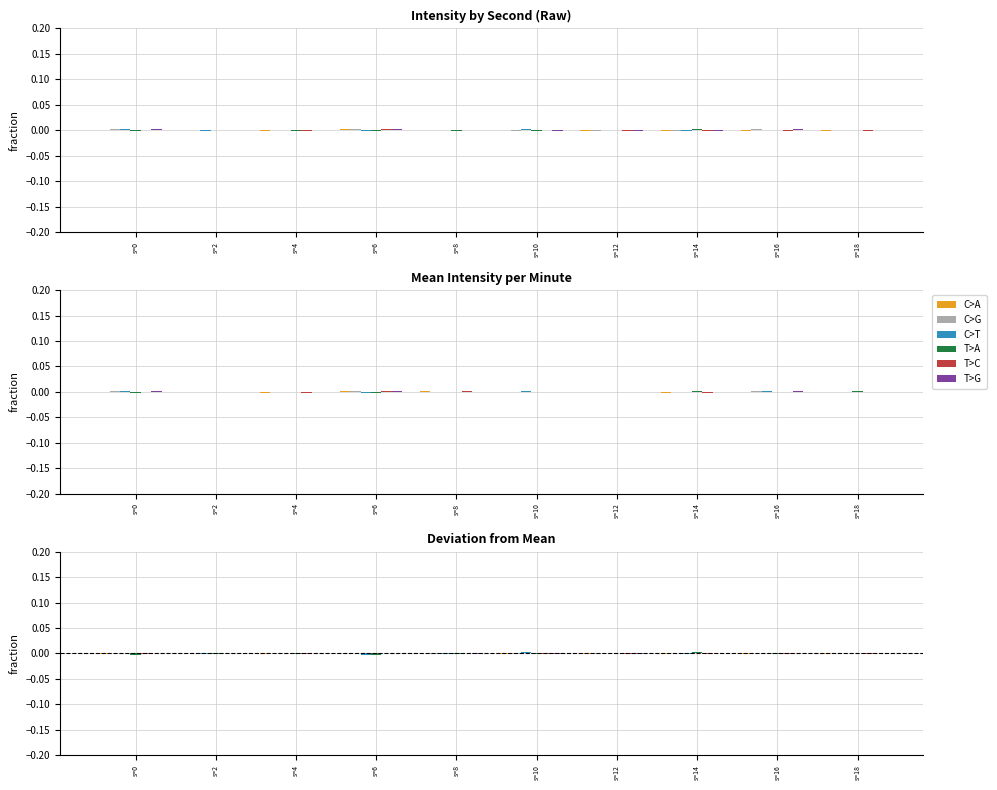

Between s=4 and s=8, which is larger?

s=8